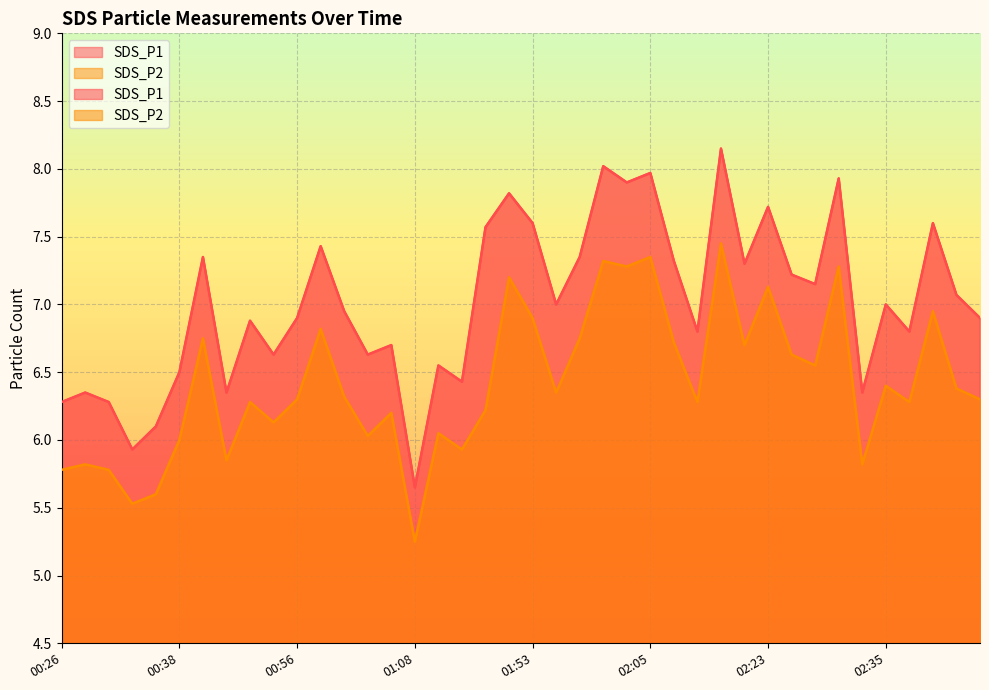

List the series in order of their peak value, highest first.

SDS_P1, SDS_P2